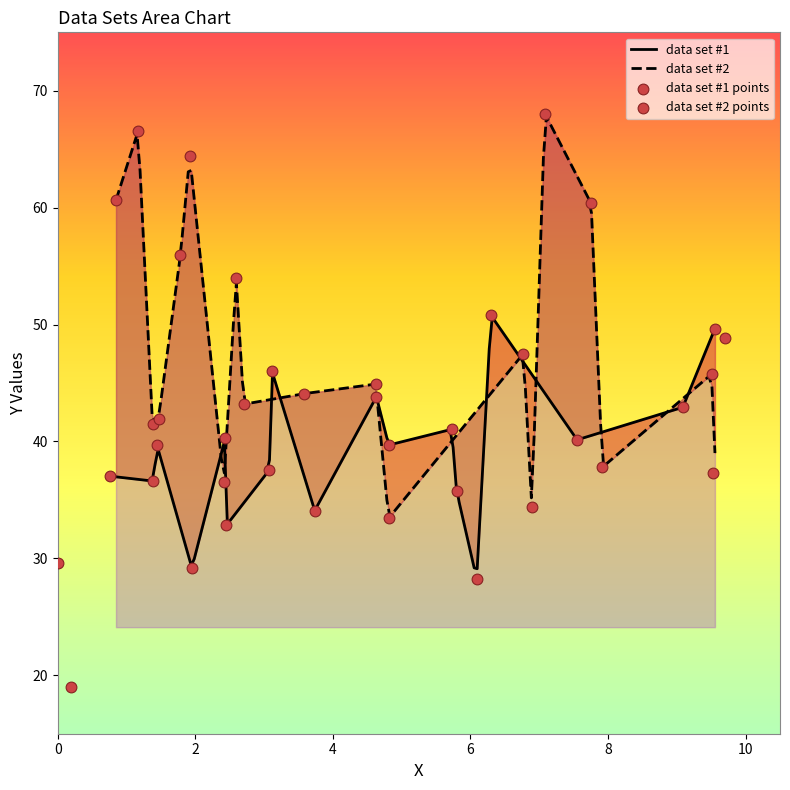

Which series reaches the minimum Y coordinate?

data set #1 y